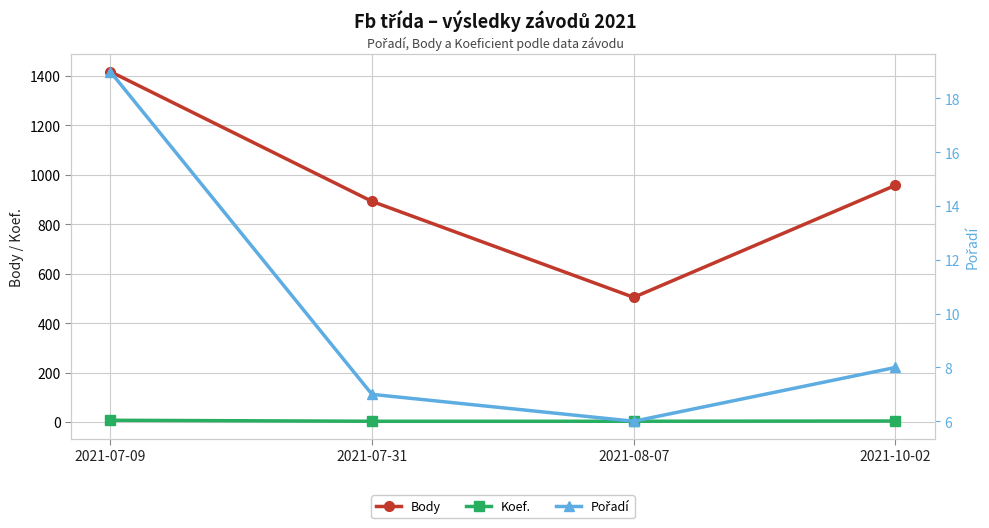

What is the maximum value for Pořadí?

19